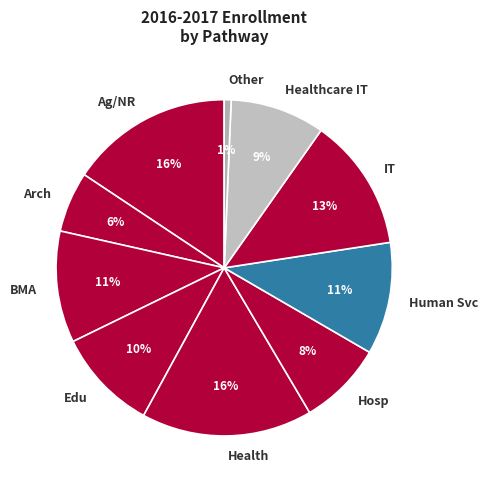

Which has a higher value, IT or Arch?

IT